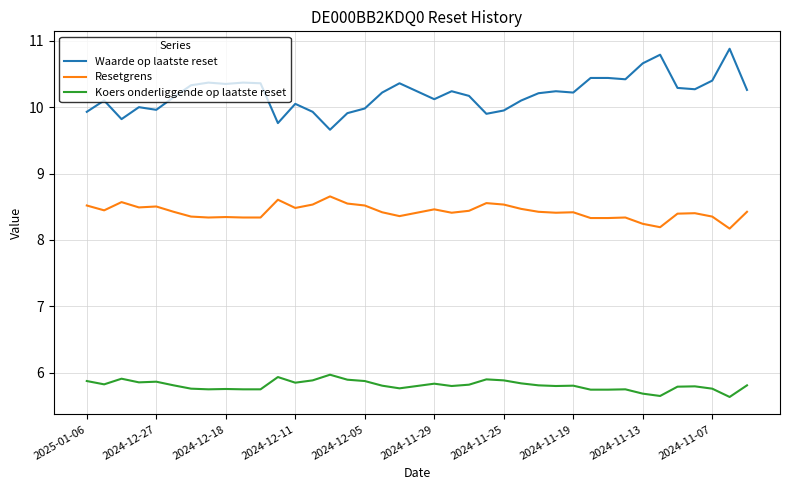

True or false: Waarde op laatste reset and Koers onderliggende op laatste reset cross at least once.

False